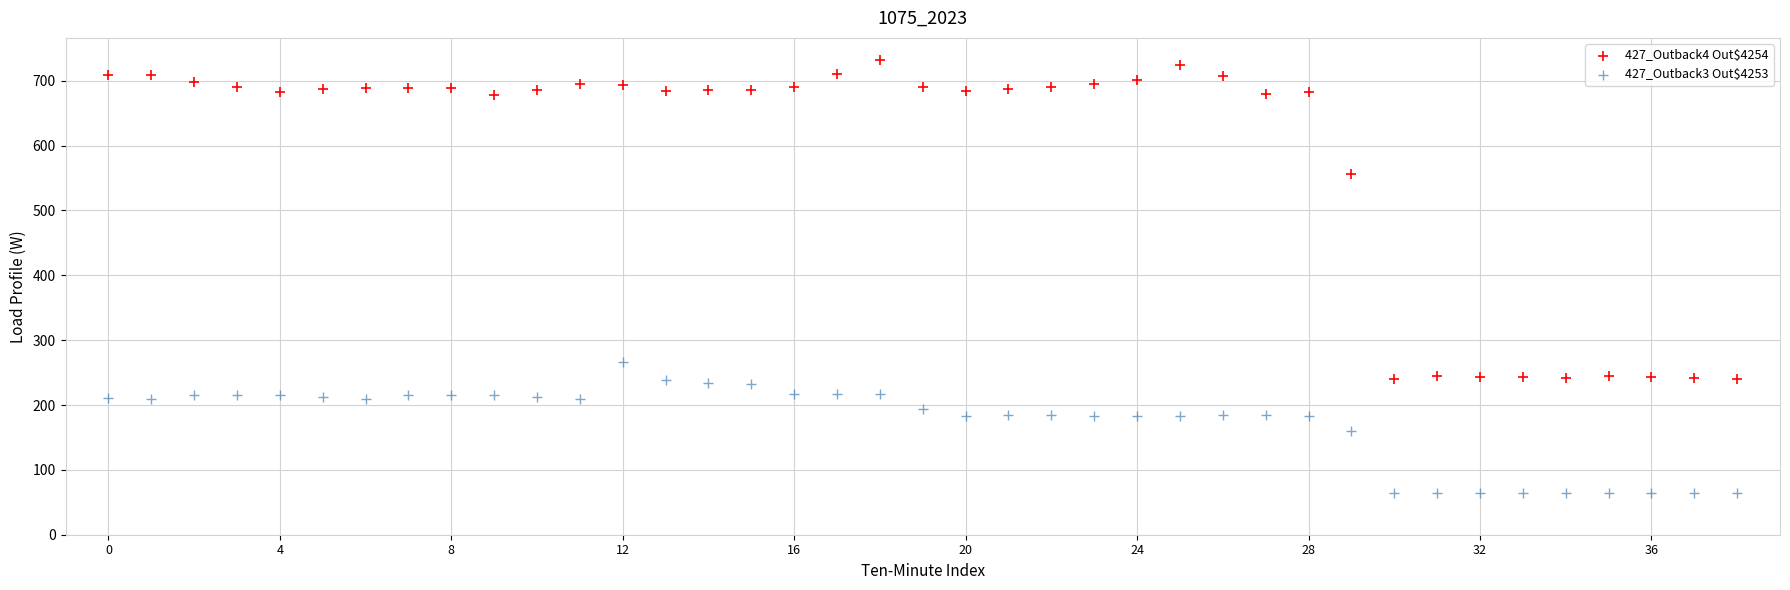

Which series contains the lowest Y value?

427_Outback3 Out$4253